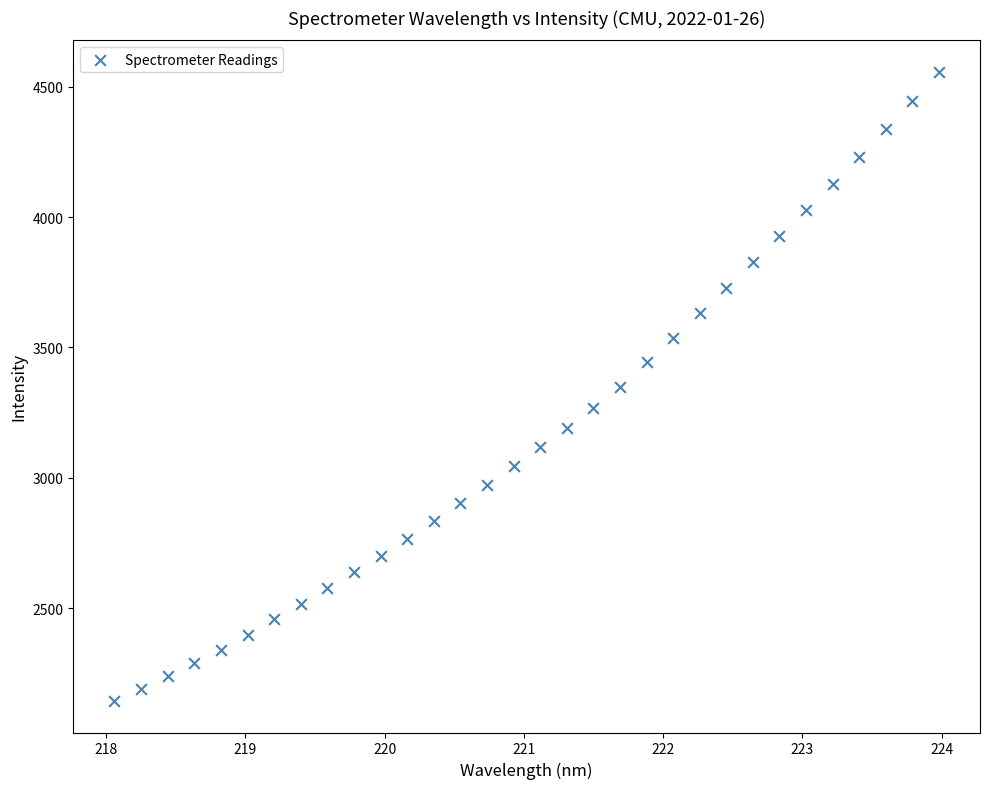

What is the range of X values (max minus min)?

5.9